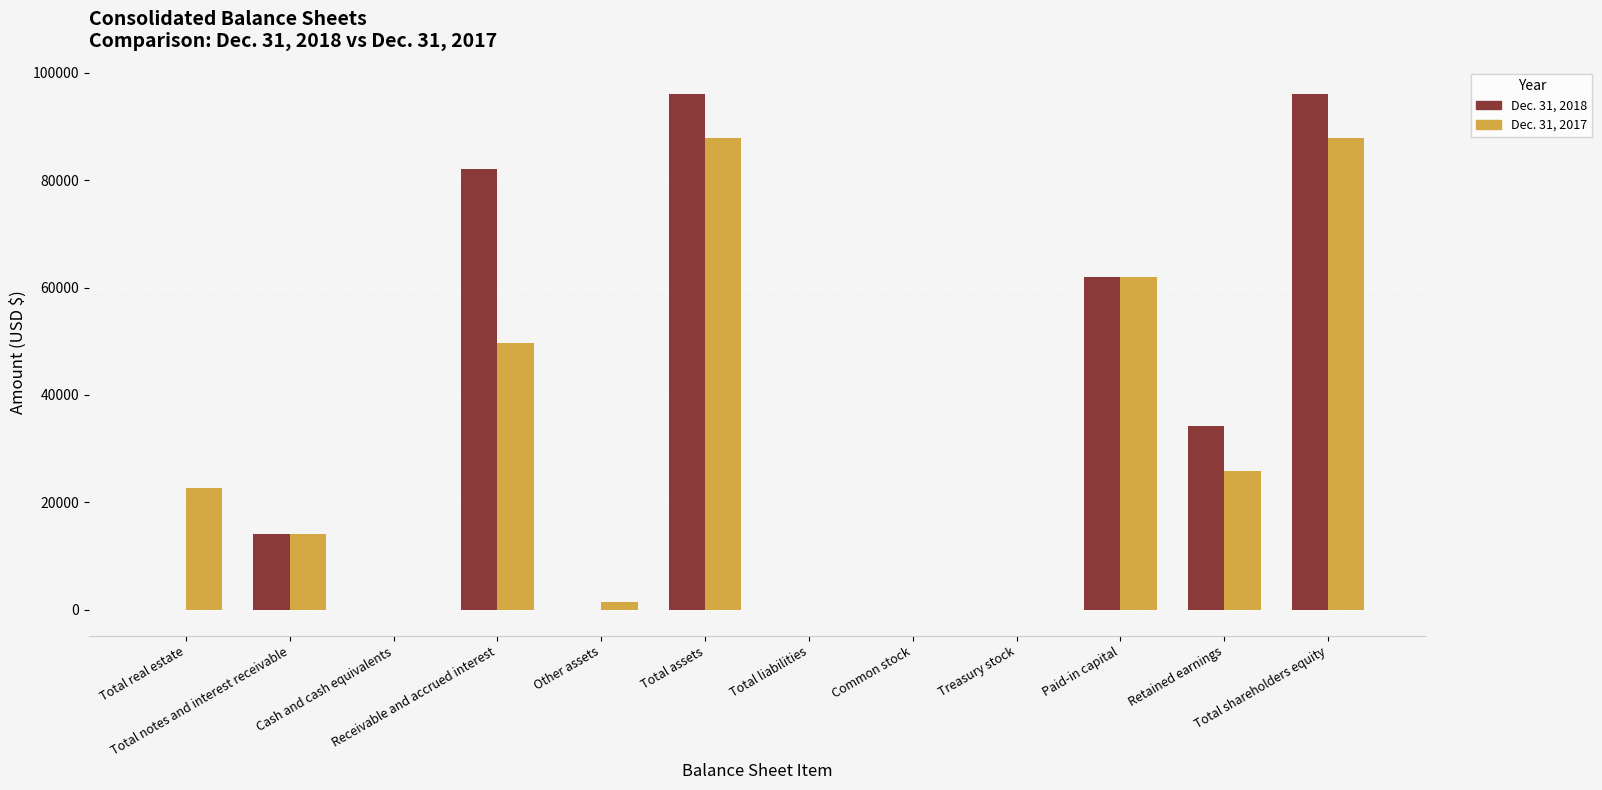

What is the greatest value displayed?

96123